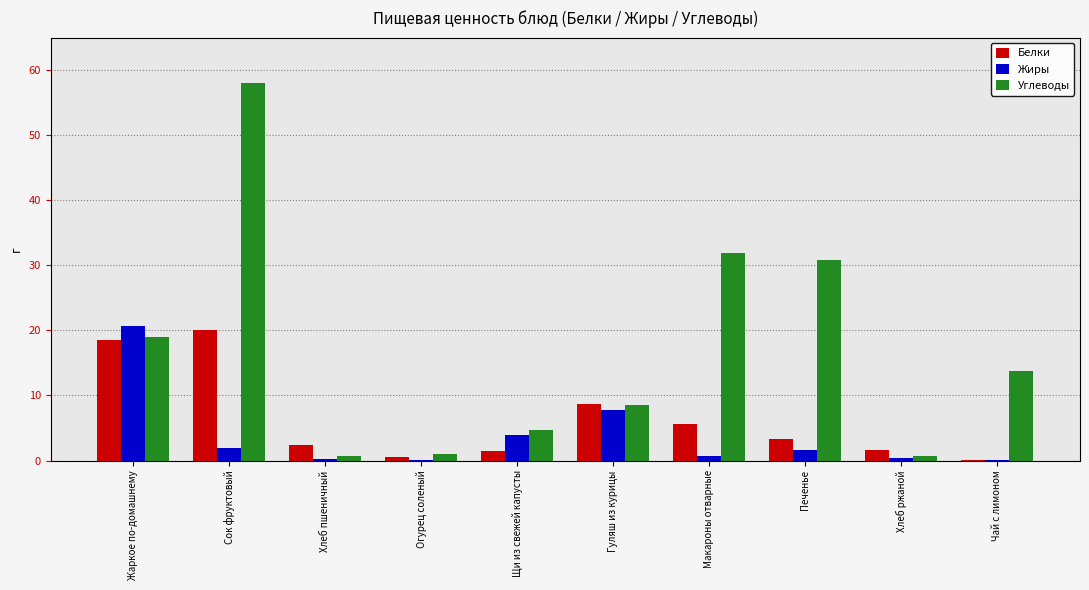

The value of Жиры at Печенье is 1.6. True or false?

True